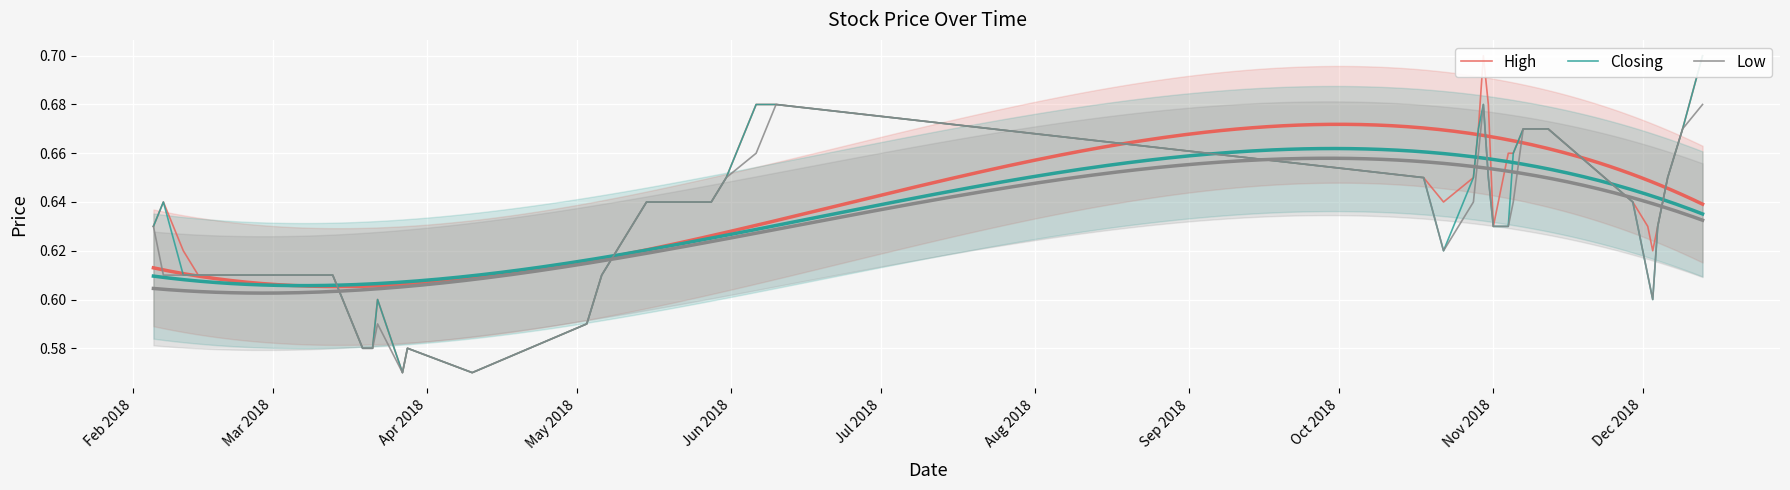

What are all the series names shown in the legend?

High, Closing, Low